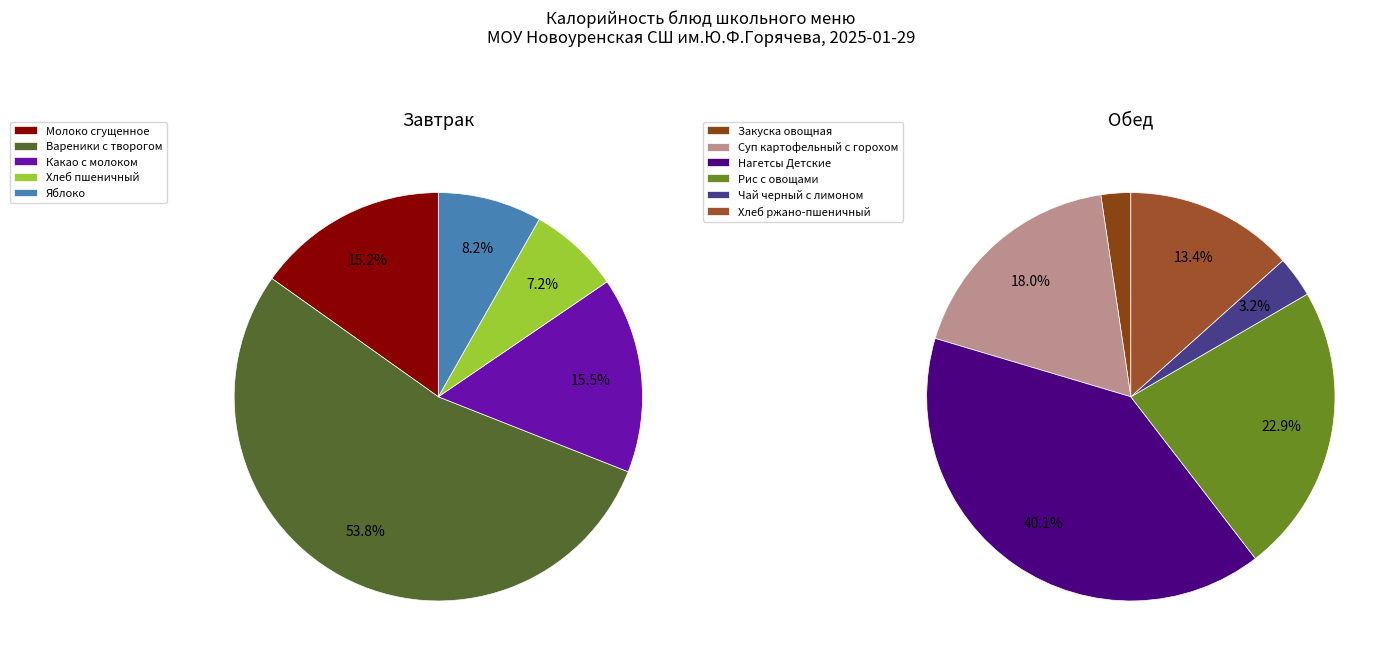

What is the change in value from Вареники с творогом to Суп картофельный с горохом?

-216.7